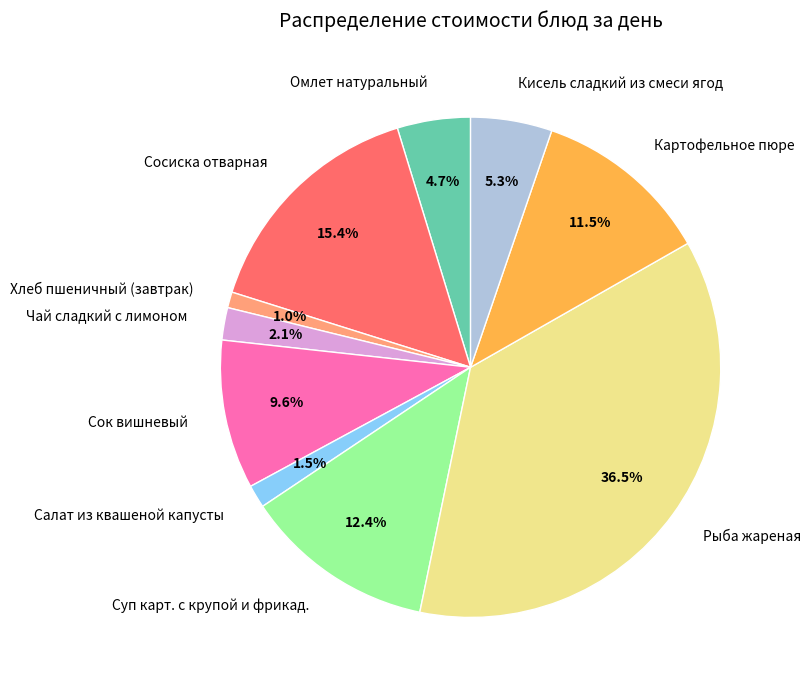

To the nearest percent, what is the combined percentage of Сок вишневый and Рыба жареная?

46%